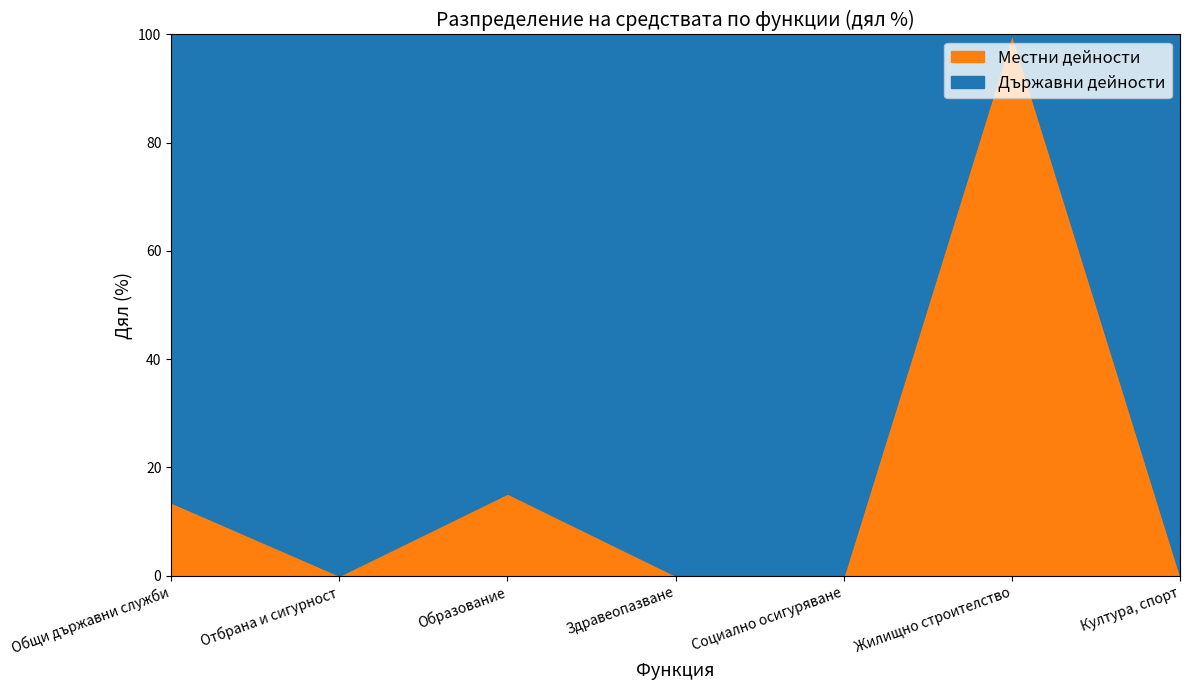

Count the number of data series in this chart.

2